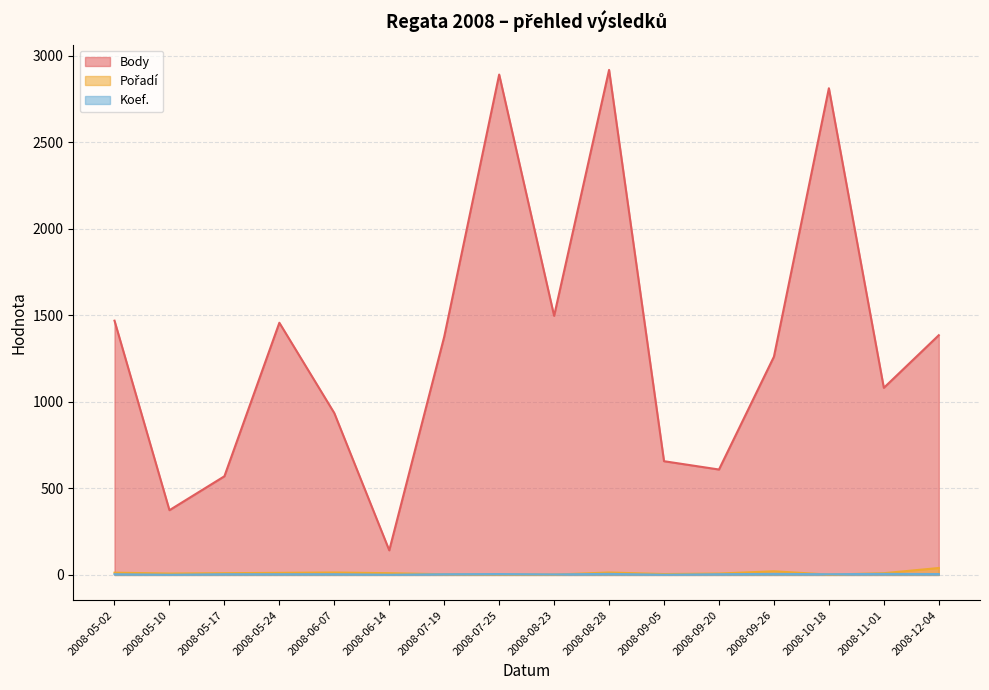

Does the chart display data point markers on the line(s)?

No